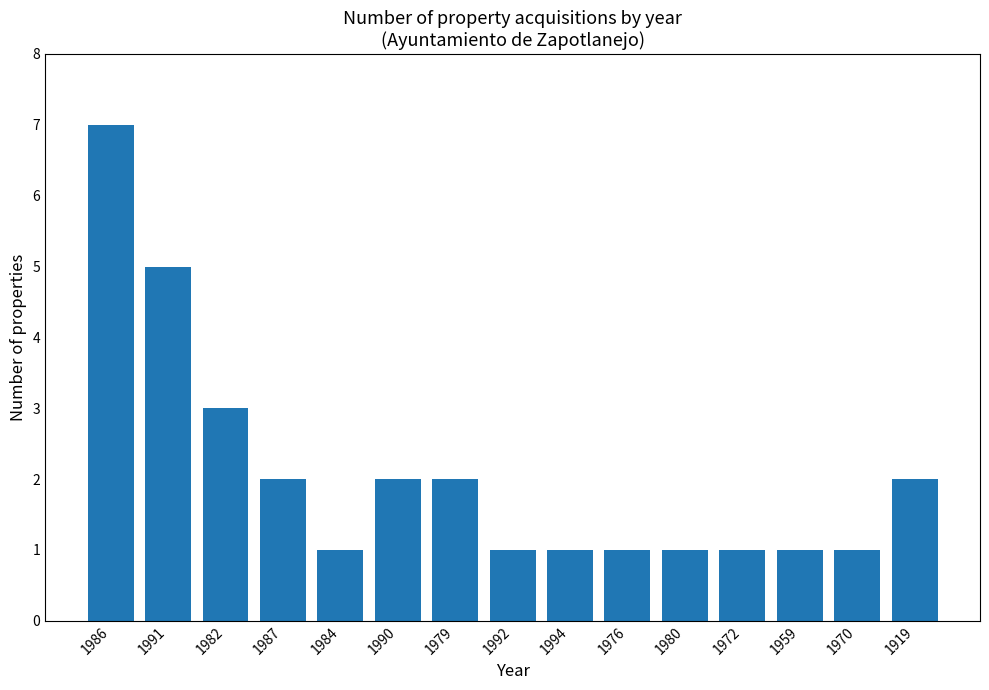

Approximately how many times larger is the value at 1979 compared to 1986?

0.3